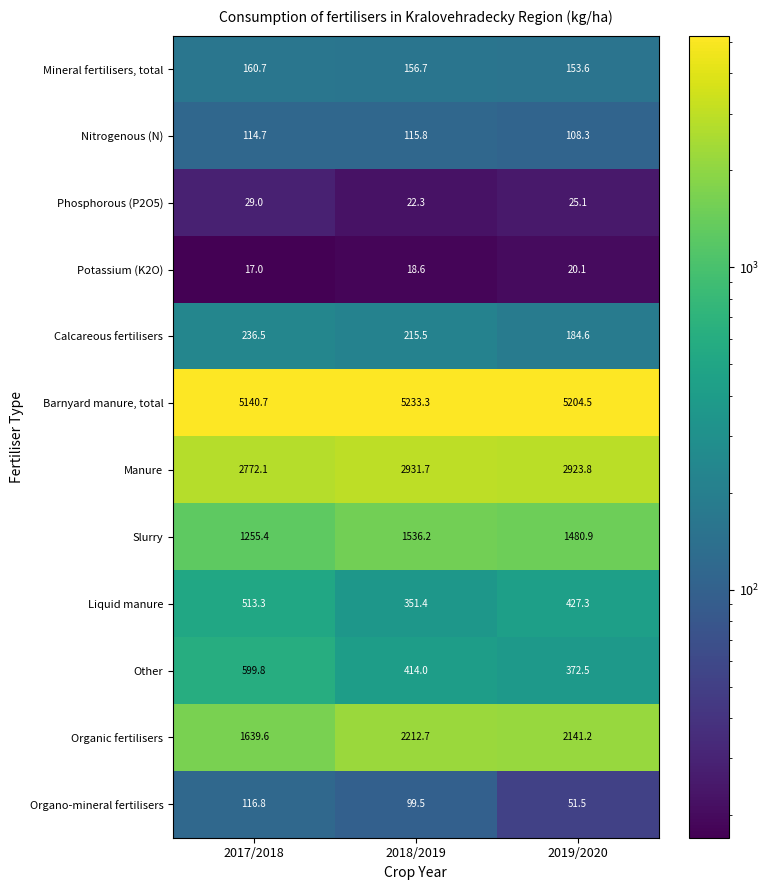

At which label is Potassium (K2O) closest to 18?

2018/2019